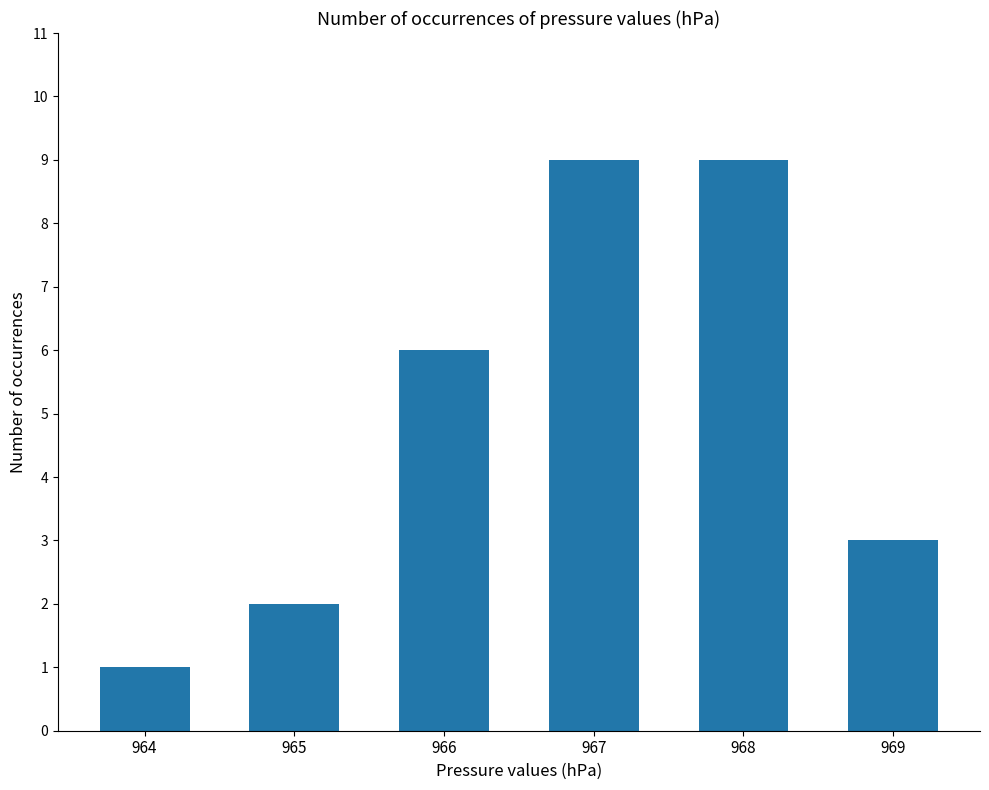

At which label is the value closest to 5?

966